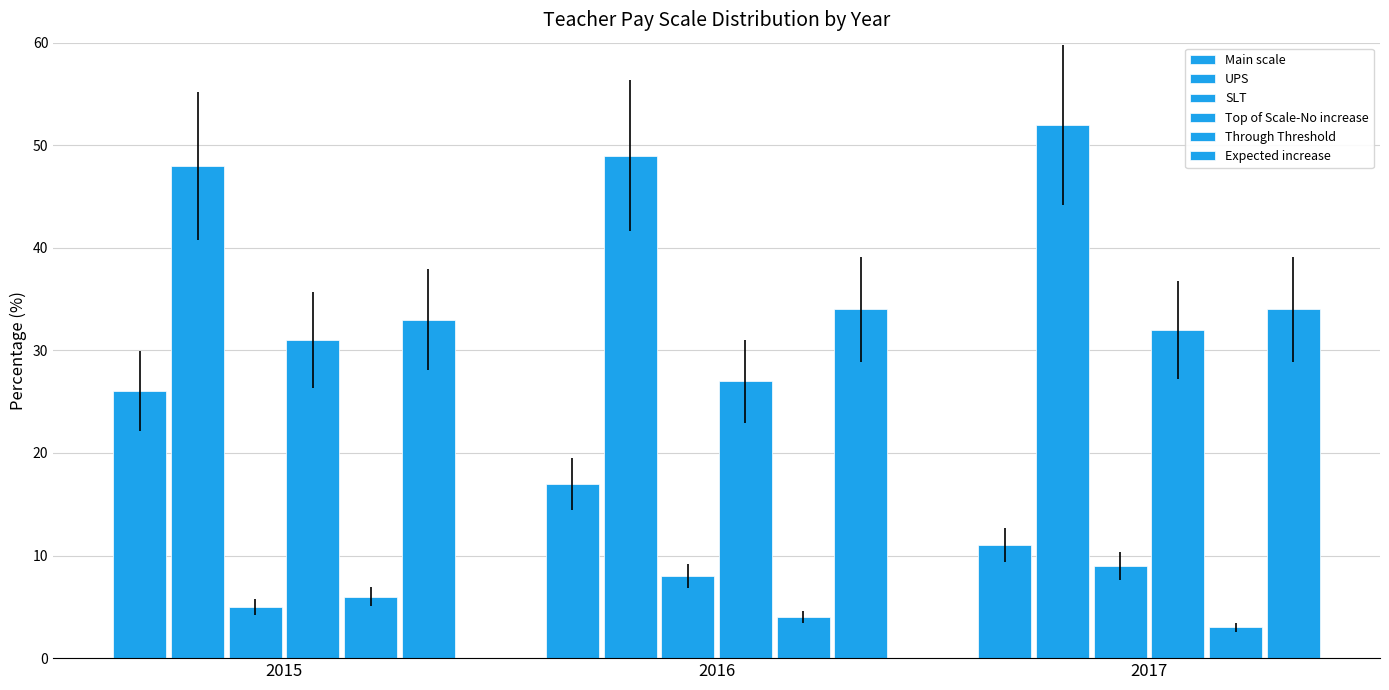

What is the minimum value for Through Threshold?

3